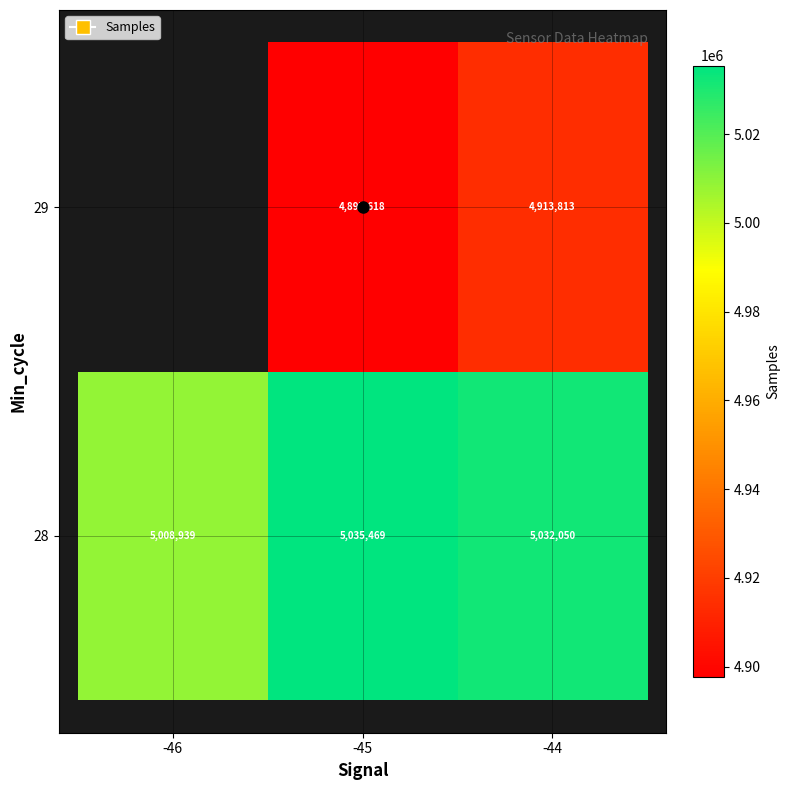

At which label is 28 closest to 5022204?

-44